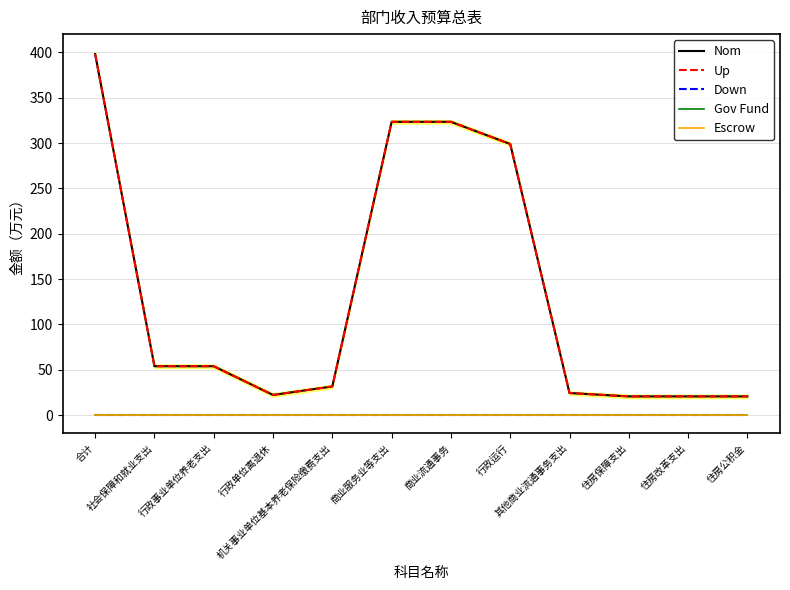

Reading left to right, what are all the values shown in this chart?

Nom: 合计=398.1	社会保障和就业支出=54.0	行政事业单位养老支出=54.0	行政单位离退休=22.3	机关事业单位基本养老保险缴费支出=31.7	商业服务业等支出=323.4	商业流通事务=323.4	行政运行=299.0	其他商业流通事务支出=24.4	住房保障支出=20.7	住房改革支出=20.7	住房公积金=20.7
Up: 合计=398.1	社会保障和就业支出=54.0	行政事业单位养老支出=54.0	行政单位离退休=22.3	机关事业单位基本养老保险缴费支出=31.7	商业服务业等支出=323.4	商业流通事务=323.4	行政运行=299.0	其他商业流通事务支出=24.4	住房保障支出=20.7	住房改革支出=20.7	住房公积金=20.7
Down: 合计=0.0	社会保障和就业支出=0.0	行政事业单位养老支出=0.0	行政单位离退休=0.0	机关事业单位基本养老保险缴费支出=0.0	商业服务业等支出=0.0	商业流通事务=0.0	行政运行=0.0	其他商业流通事务支出=0.0	住房保障支出=0.0	住房改革支出=0.0	住房公积金=0.0
Gov Fund: 合计=0.0	社会保障和就业支出=0.0	行政事业单位养老支出=0.0	行政单位离退休=0.0	机关事业单位基本养老保险缴费支出=0.0	商业服务业等支出=0.0	商业流通事务=0.0	行政运行=0.0	其他商业流通事务支出=0.0	住房保障支出=0.0	住房改革支出=0.0	住房公积金=0.0
Escrow: 合计=0.0	社会保障和就业支出=0.0	行政事业单位养老支出=0.0	行政单位离退休=0.0	机关事业单位基本养老保险缴费支出=0.0	商业服务业等支出=0.0	商业流通事务=0.0	行政运行=0.0	其他商业流通事务支出=0.0	住房保障支出=0.0	住房改革支出=0.0	住房公积金=0.0